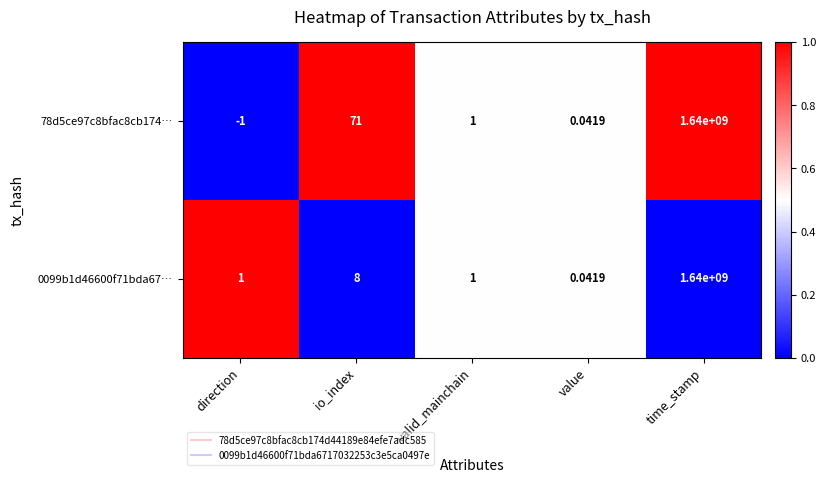

At which label does 78d5ce97c8bfac8cb174… first exceed 1?

io_index